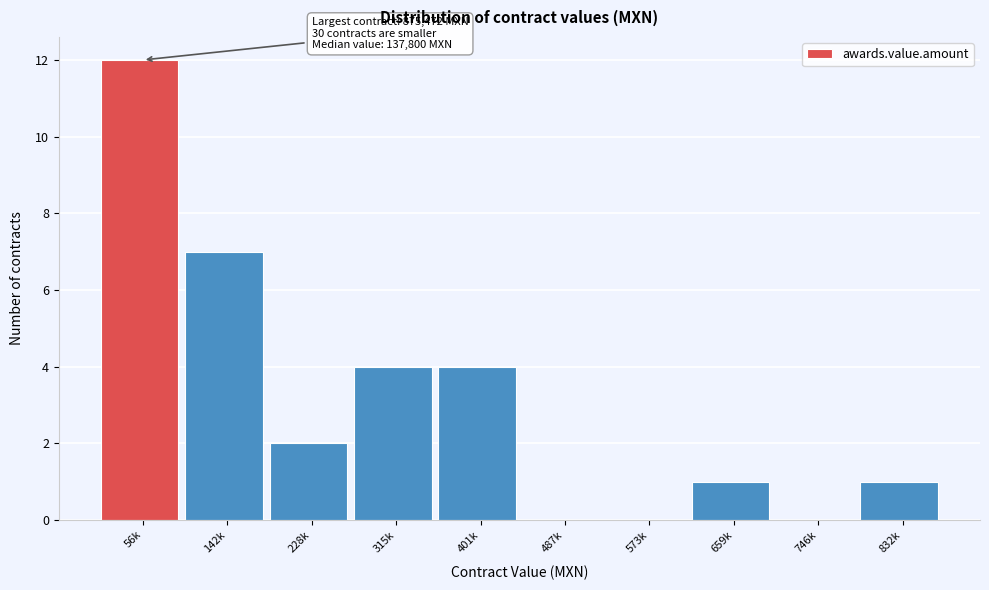

Reading left to right, extract all data points from this chart.

56k=12	142k=7	228k=2	315k=4	401k=4	487k=0	573k=0	659k=1	746k=0	832k=1